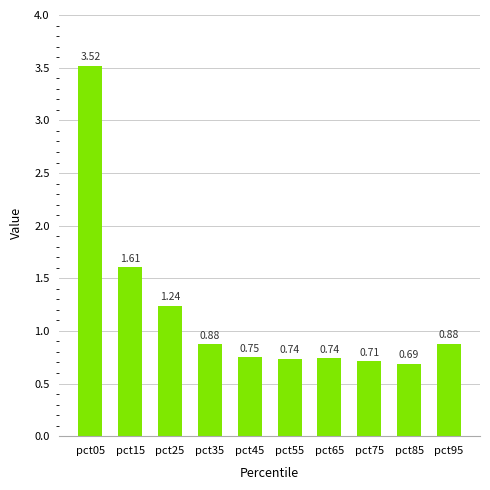

Between pct35 and pct45, which is larger?

pct35